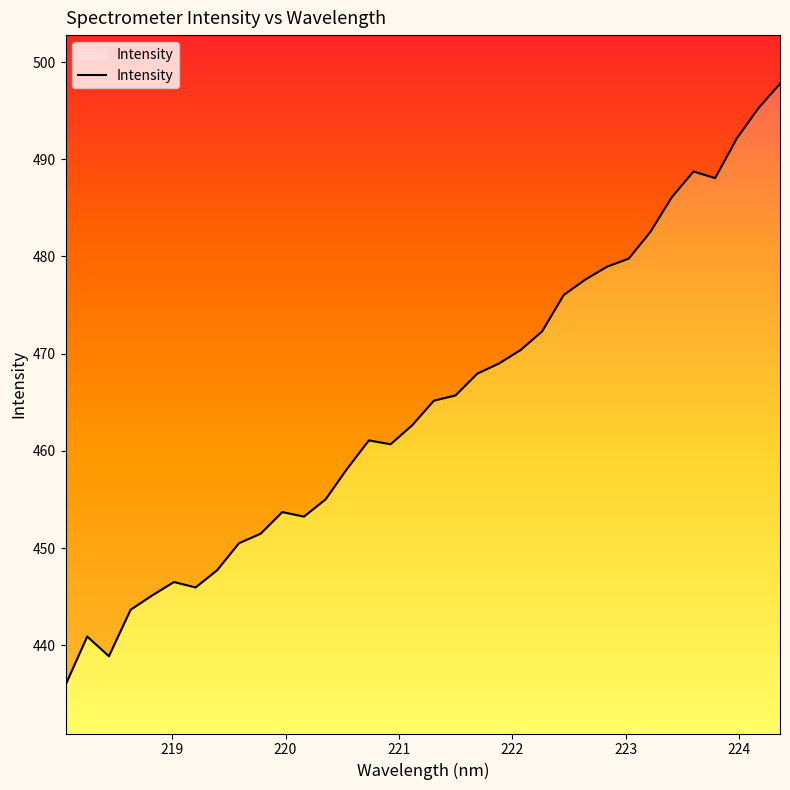

What position from the left is 221.8812?

21